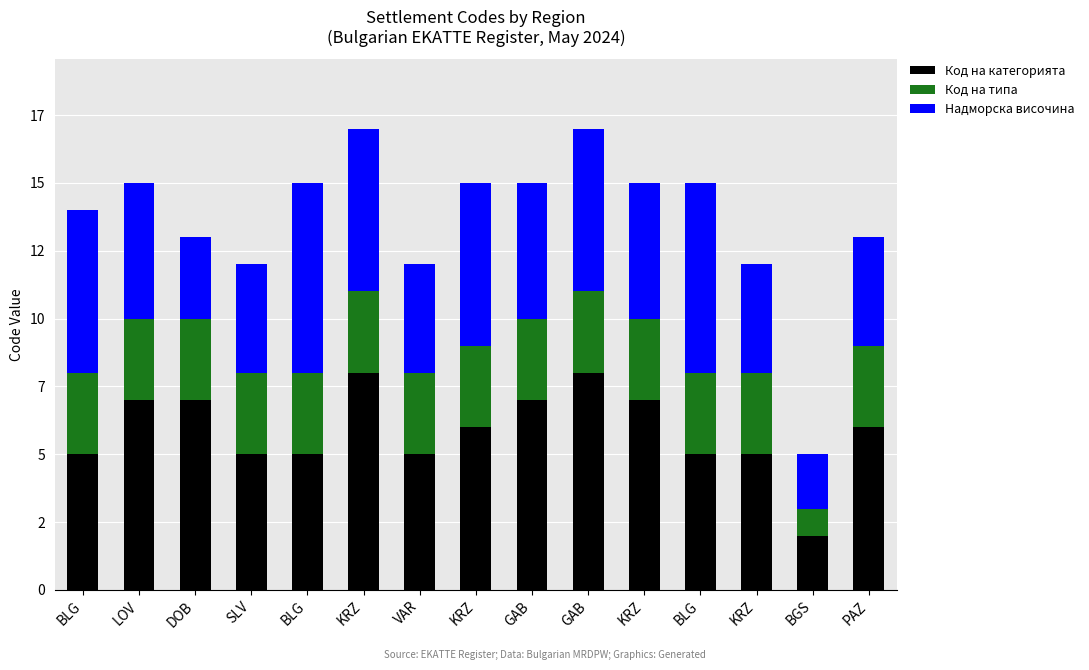

Rank the series by their maximum value, from highest to lowest.

Код на категорията, Надморска височина, Код на типа